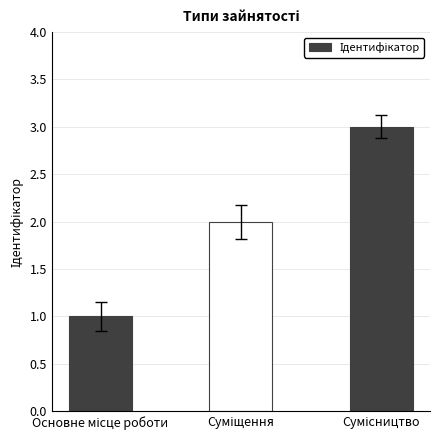

What is the maximum value shown in the chart?

3